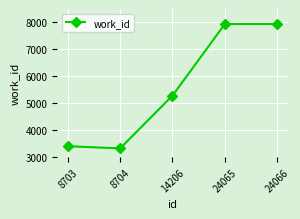

Reading left to right, extract all data points from this chart.

8703=3411	8704=3330	14206=5288	24065=7941	24066=7941